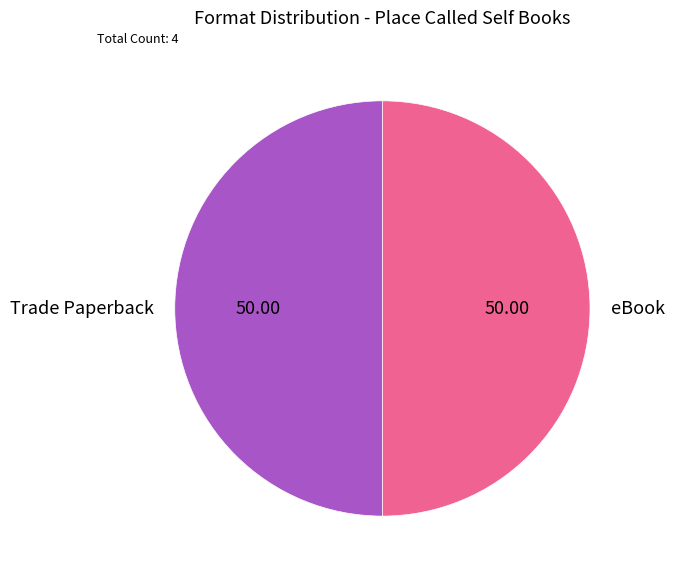

Approximately how many times larger is the value at eBook compared to Trade Paperback?

1.0